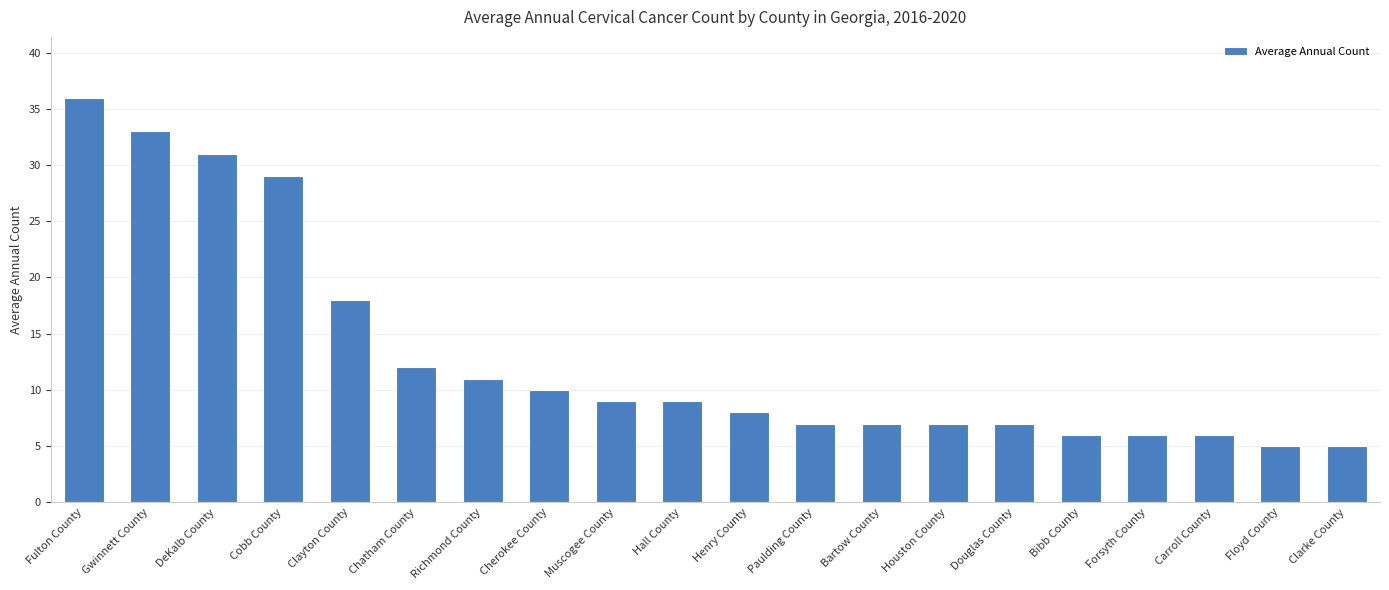

The chart shows a value of 9 at Hall County. True or false?

True